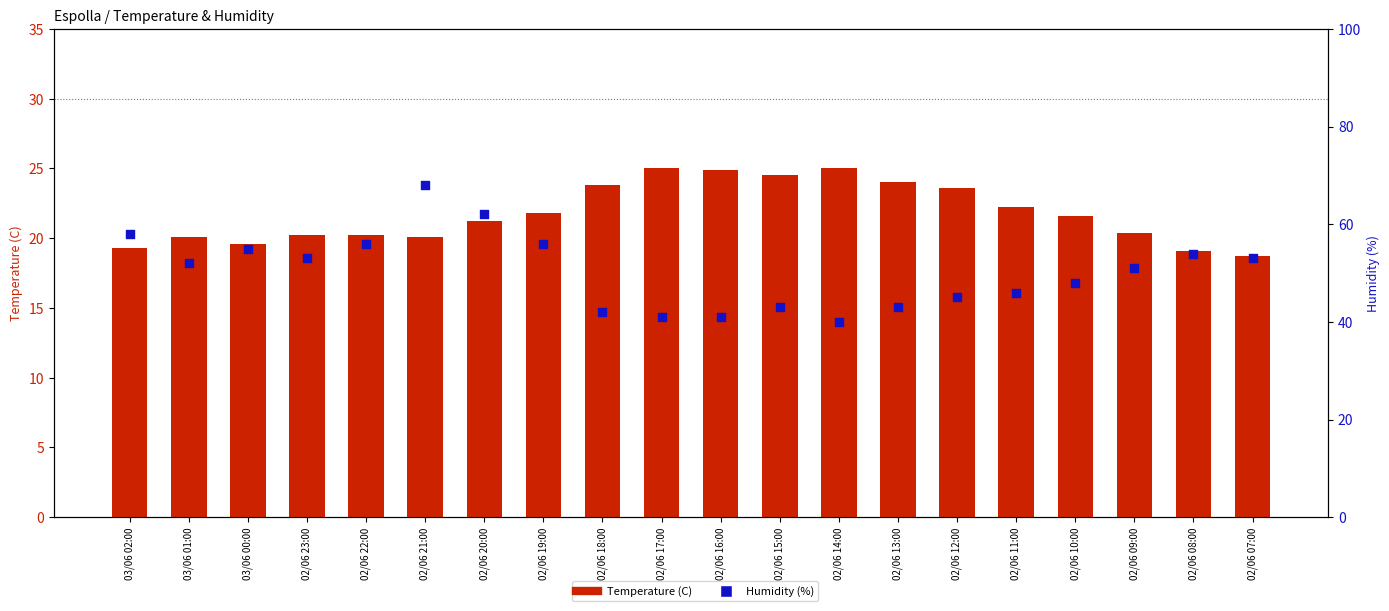

Which series contains the highest Y value?

Humidity (%)